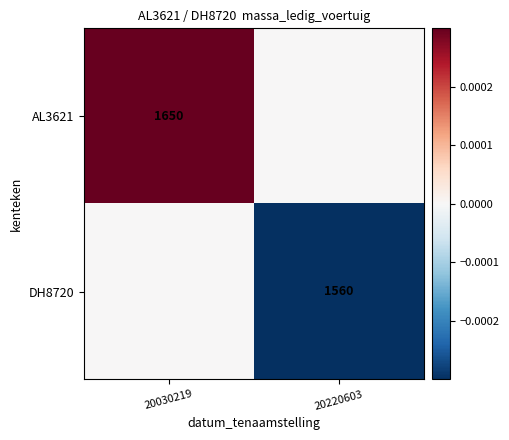

True or false: DH8720 has a value of 1560 at 20220603.

True